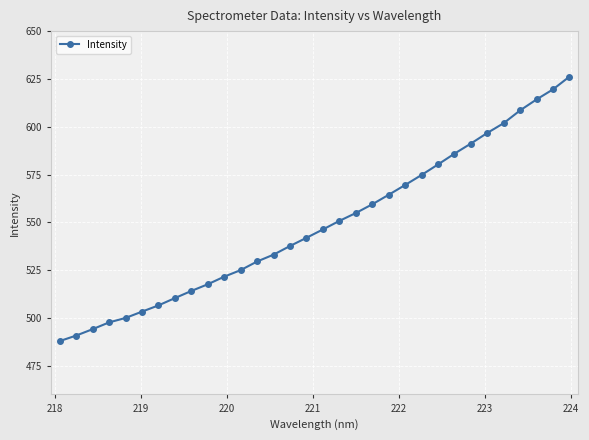

What is the maximum value shown in the chart?

626.2